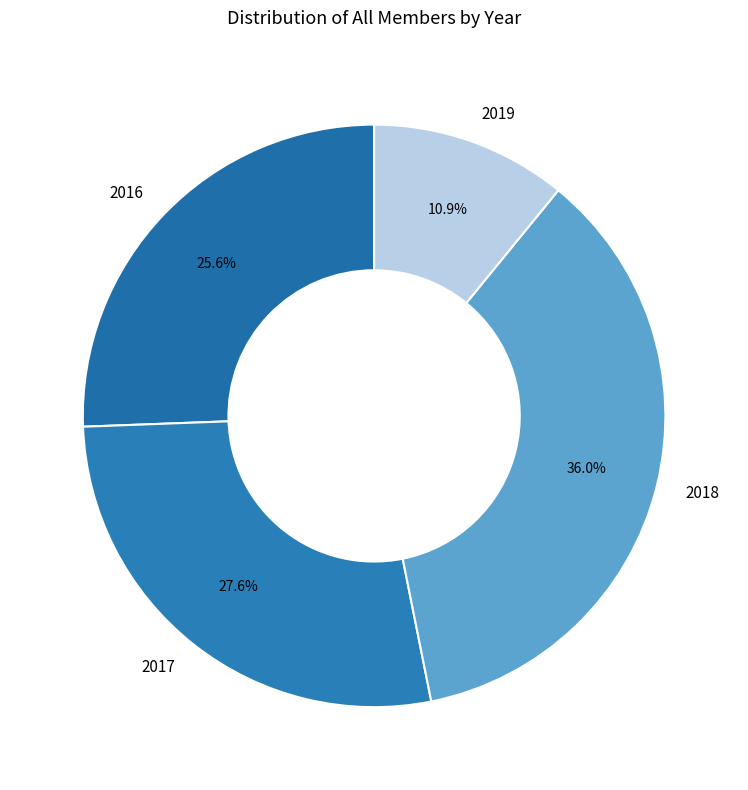

Between 2018 and 2016, which is larger?

2018